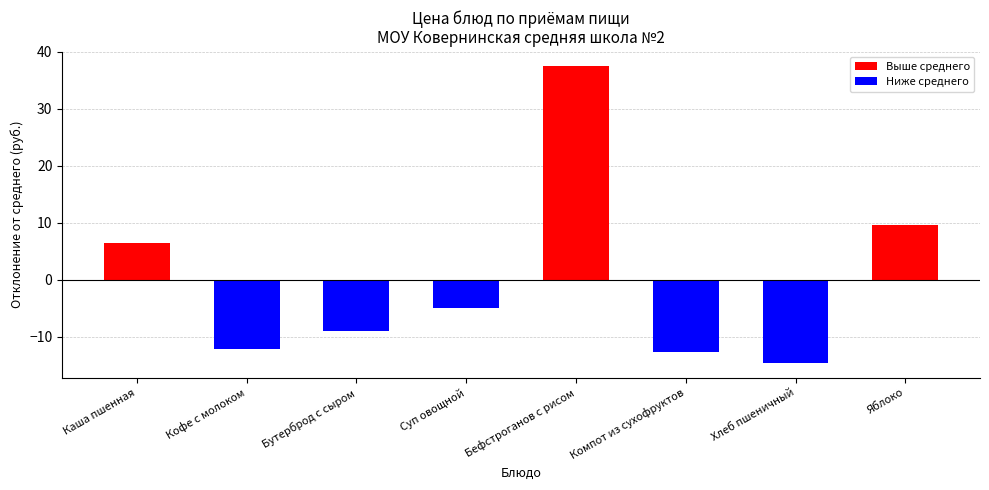

The chart shows a value of -5.8 at Кофе с молоком. True or false?

False